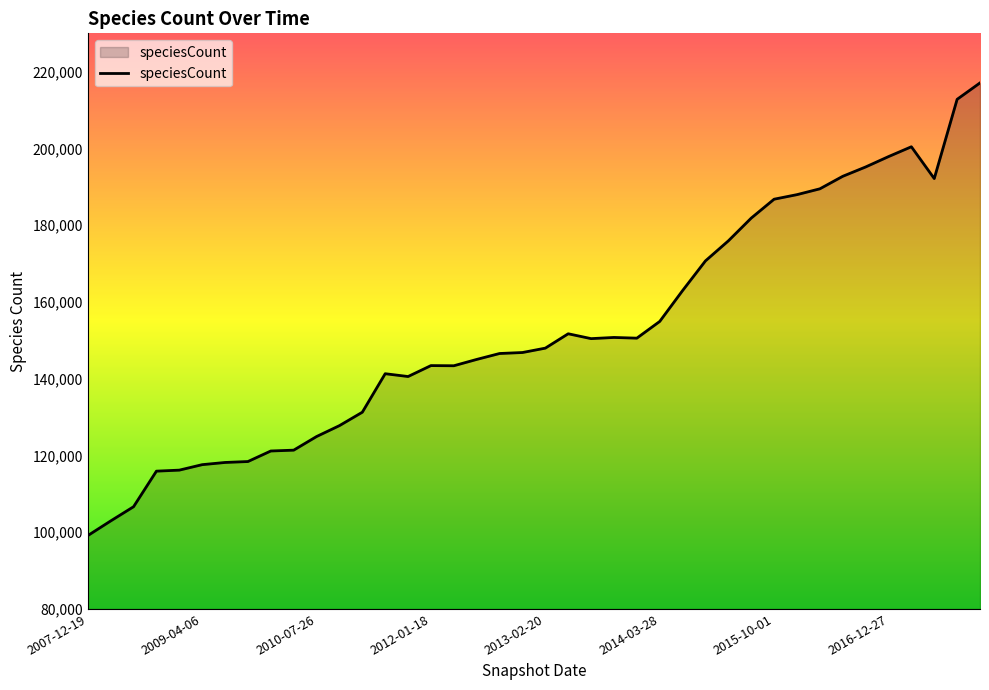

What is the difference between the maximum and minimum values?

117963